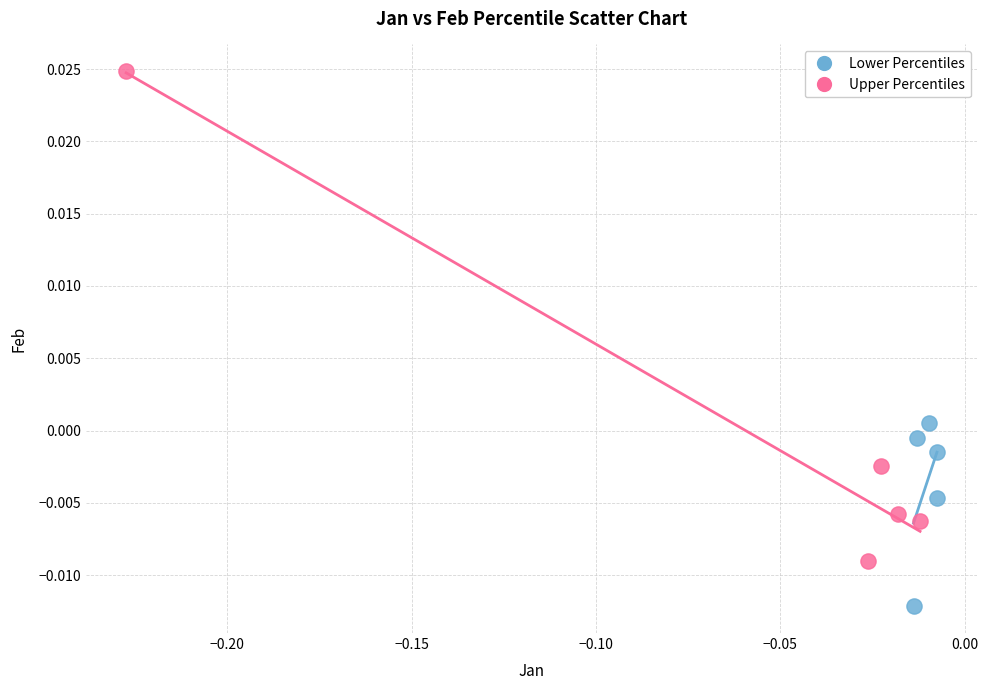

Which series has the largest Y range (max minus min)?

Upper Percentiles